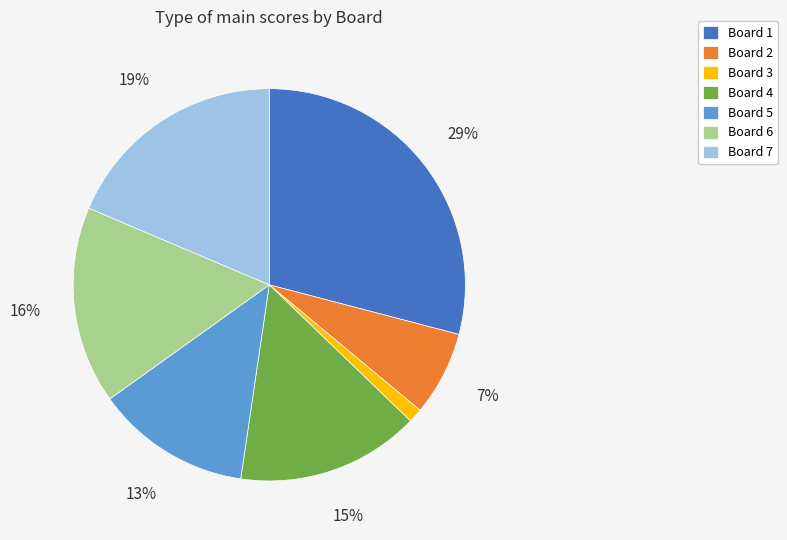

How many segments does this pie chart have?

7